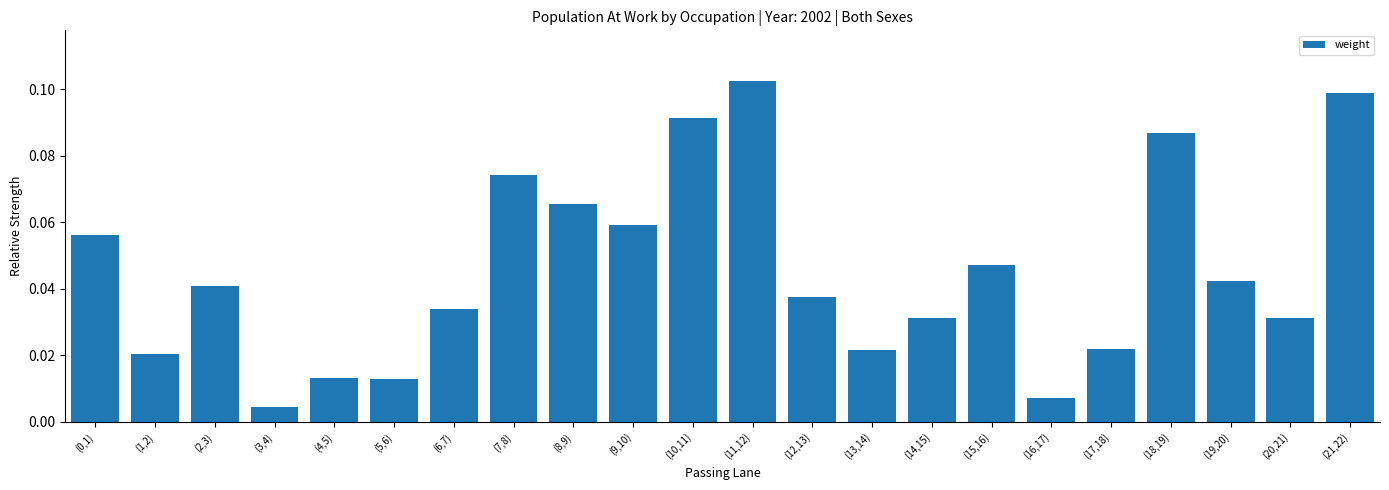

Between (11,12) and (1,2), which is larger?

(11,12)